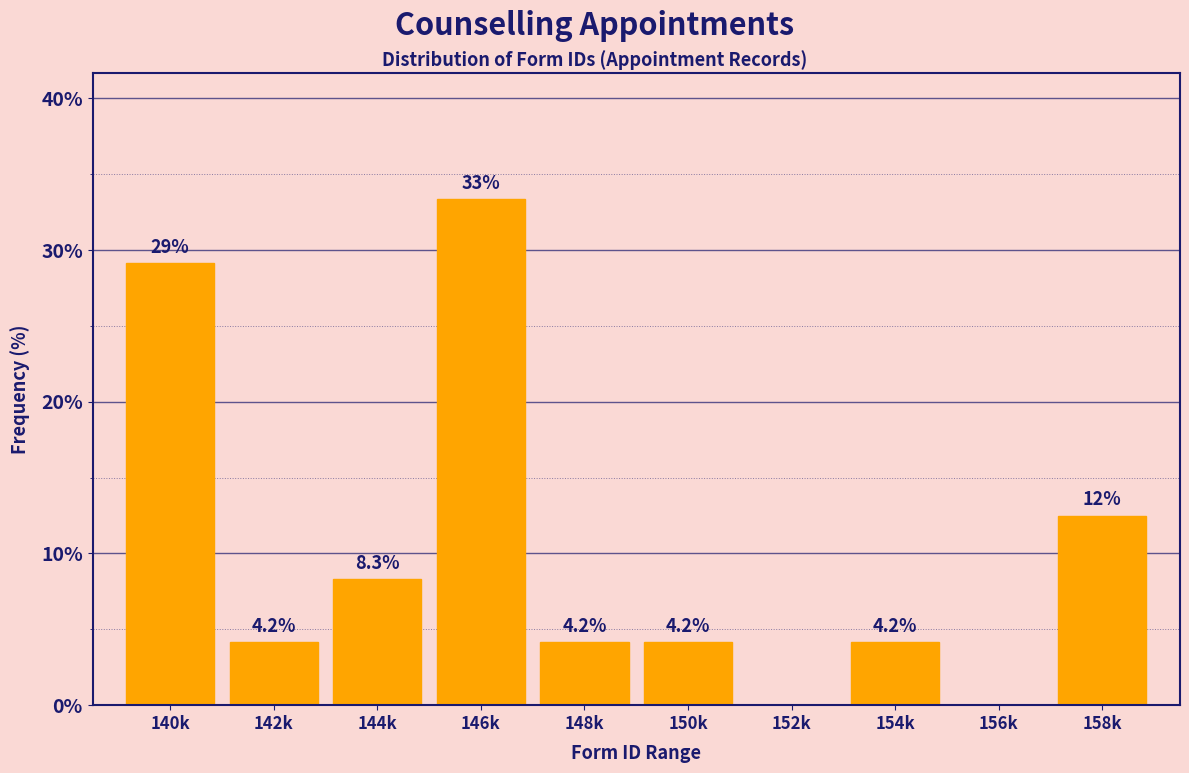

Reading left to right, list all the values displayed in this chart.

140k=29.2	142k=4.2	144k=8.3	146k=33.3	148k=4.2	150k=4.2	152k=0.0	154k=4.2	156k=0.0	158k=12.5